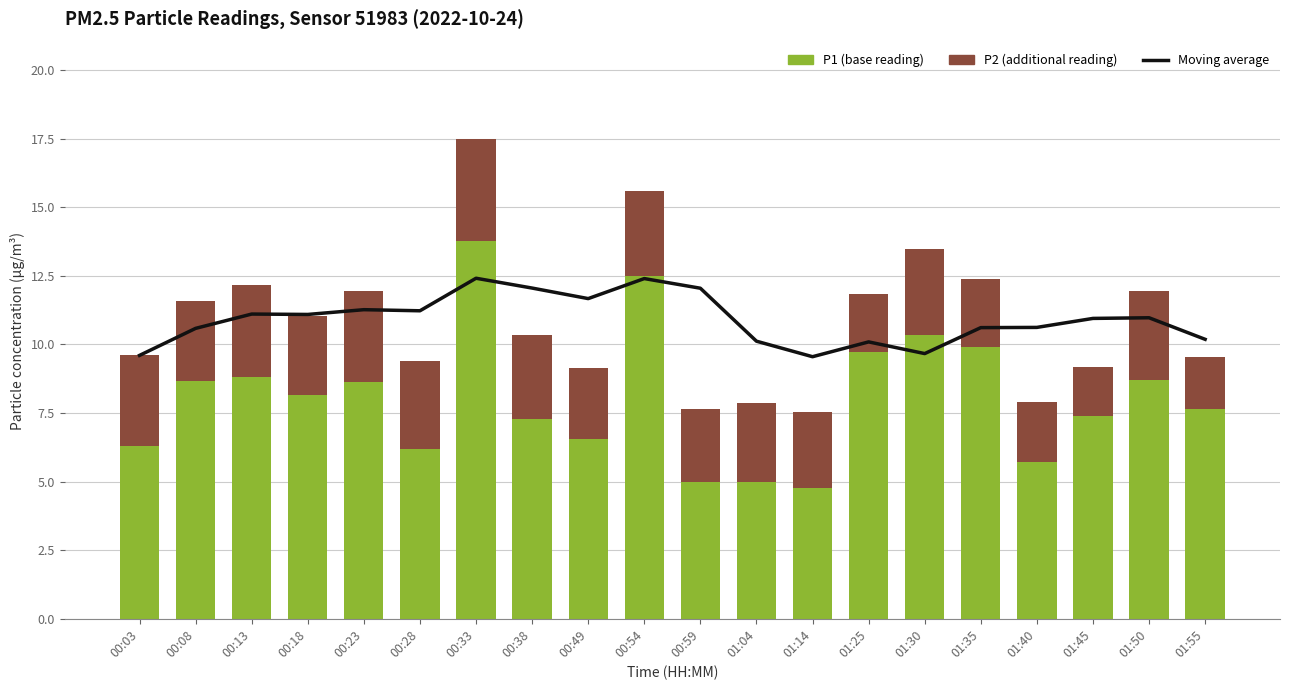

Reading left to right, transcribe all the data shown in this chart.

Moving average: 00:03=9.6	00:08=10.6	00:13=11.1	00:18=11.1	00:23=11.3	00:28=11.2	00:33=12.4	00:38=12.1	00:49=11.7	00:54=12.4	00:59=12.0	01:04=10.1	01:14=9.6	01:25=10.1	01:30=9.7	01:35=10.6	01:40=10.6	01:45=10.9	01:50=11.0	01:55=10.2
P1 (base reading): 00:03=6.3	00:08=8.7	00:13=8.8	00:18=8.2	00:23=8.6	00:28=6.2	00:33=13.8	00:38=7.3	00:49=6.5	00:54=12.5	00:59=5.0	01:04=5.0	01:14=4.8	01:25=9.7	01:30=10.3	01:35=9.9	01:40=5.7	01:45=7.4	01:50=8.7	01:55=7.7
P2 (additional reading): 00:03=3.3	00:08=2.9	00:13=3.3	00:18=2.9	00:23=3.3	00:28=3.2	00:33=3.7	00:38=3.1	00:49=2.6	00:54=3.1	00:59=2.7	01:04=2.9	01:14=2.8	01:25=2.1	01:30=3.1	01:35=2.5	01:40=2.2	01:45=1.8	01:50=3.3	01:55=1.9